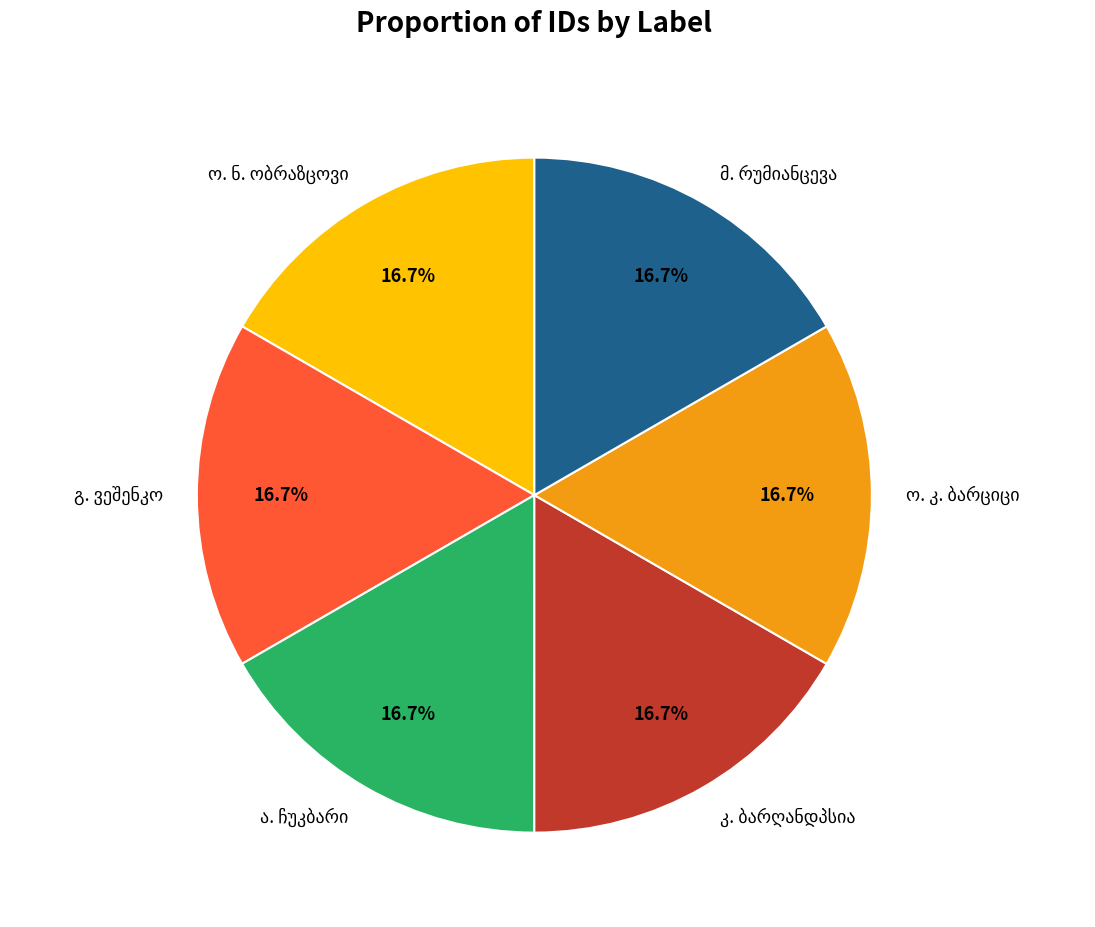

Is there any slice that represents more than half of the pie?

No